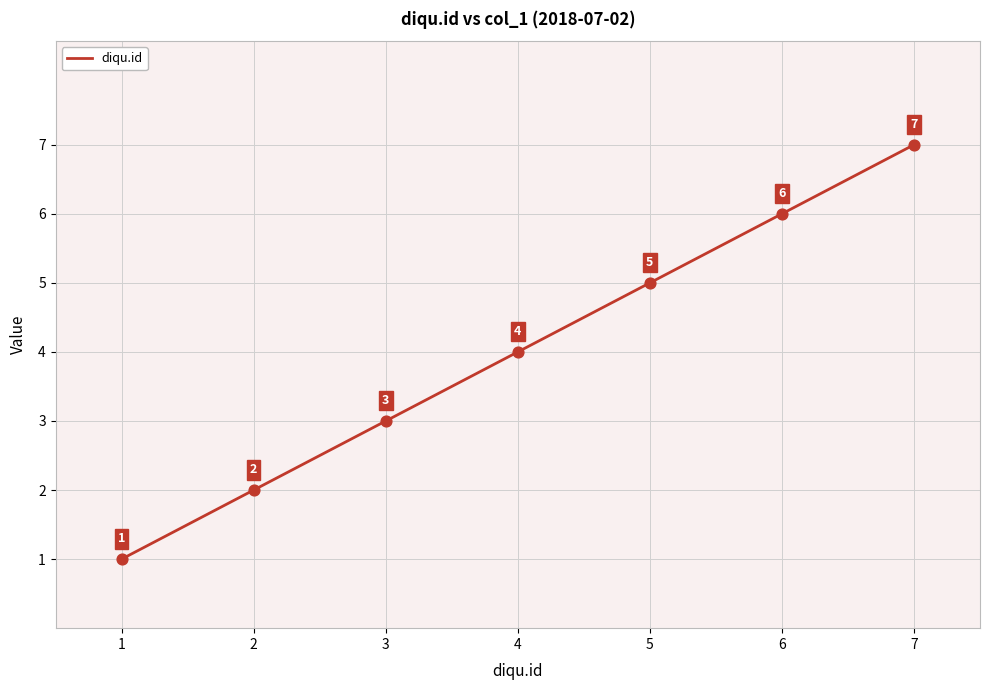

What is the change in value from 2 to 5?

+3